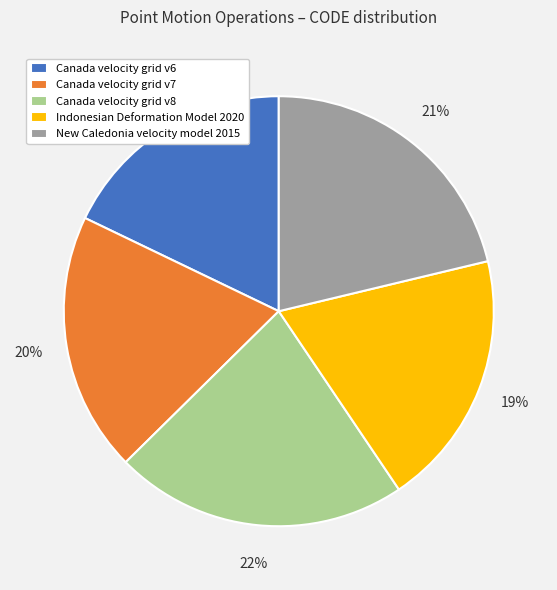

Approximately how many times larger is the value at New Caledonia velocity model 2015 compared to Canada velocity grid v6?

1.2